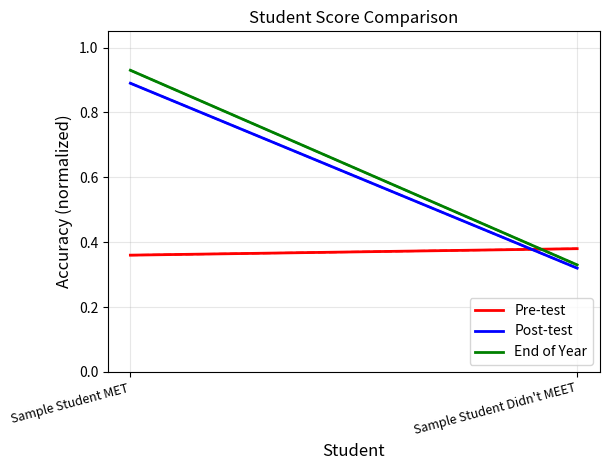

Reading left to right, list all the values displayed in this chart.

Pre-test: Sample Student MET=0.4	Sample Student Didn't MEET=0.4
Post-test: Sample Student MET=0.9	Sample Student Didn't MEET=0.3
End of Year: Sample Student MET=0.9	Sample Student Didn't MEET=0.3